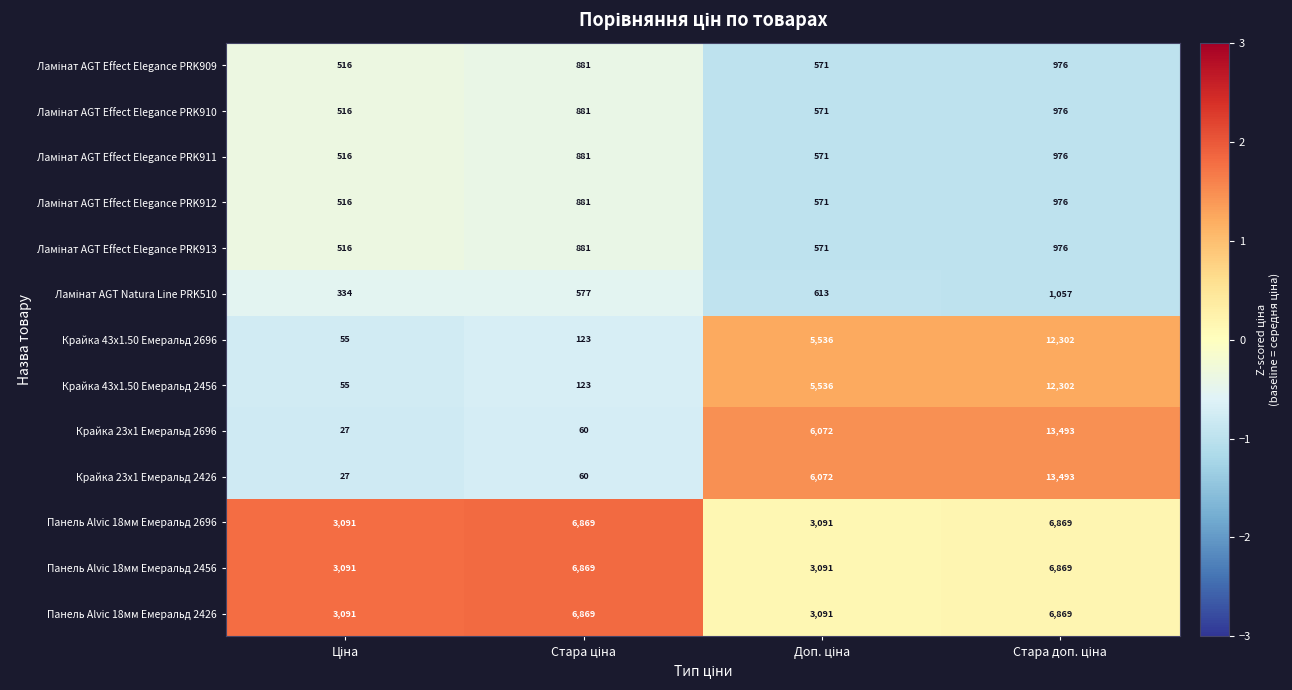

At how many categories does at least one series exceed 597?

4